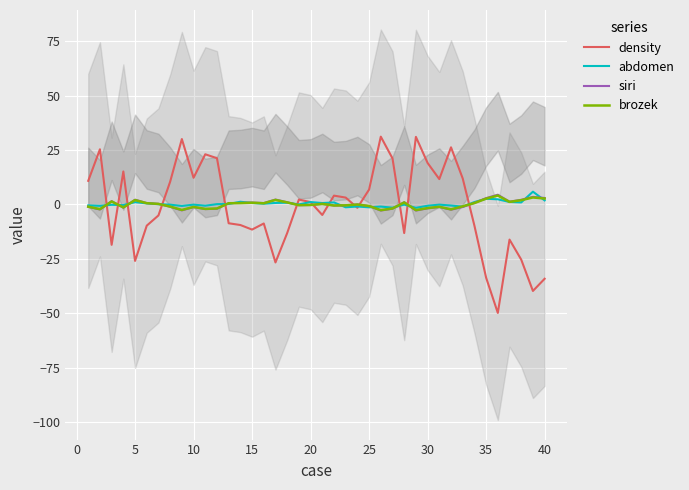

What is the highest value of the siri series?

4.4